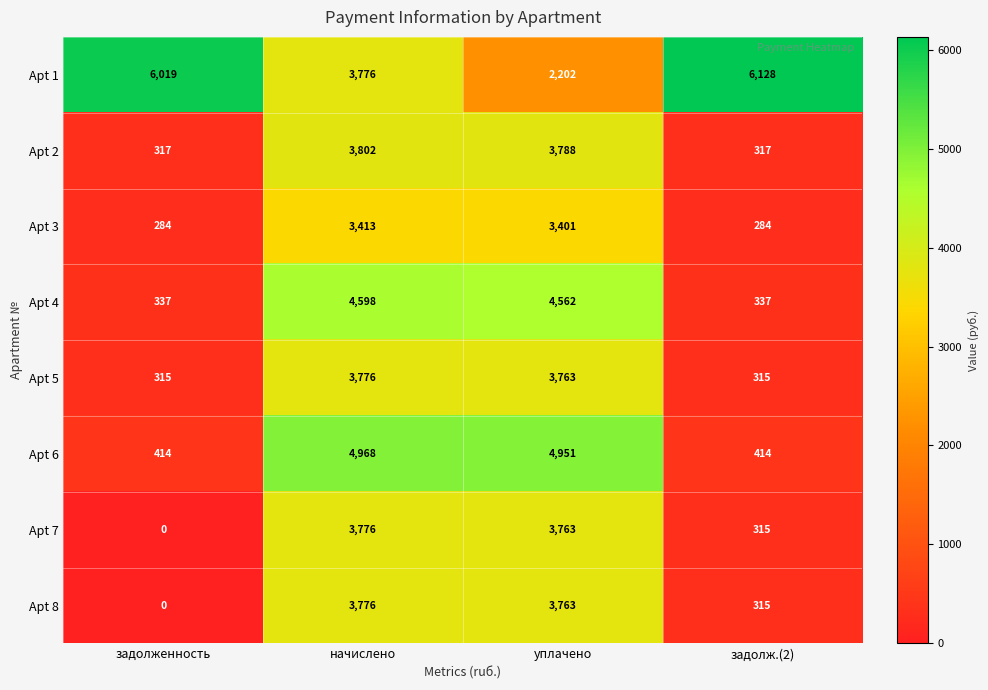

At how many categories does at least one series exceed 2773?

4